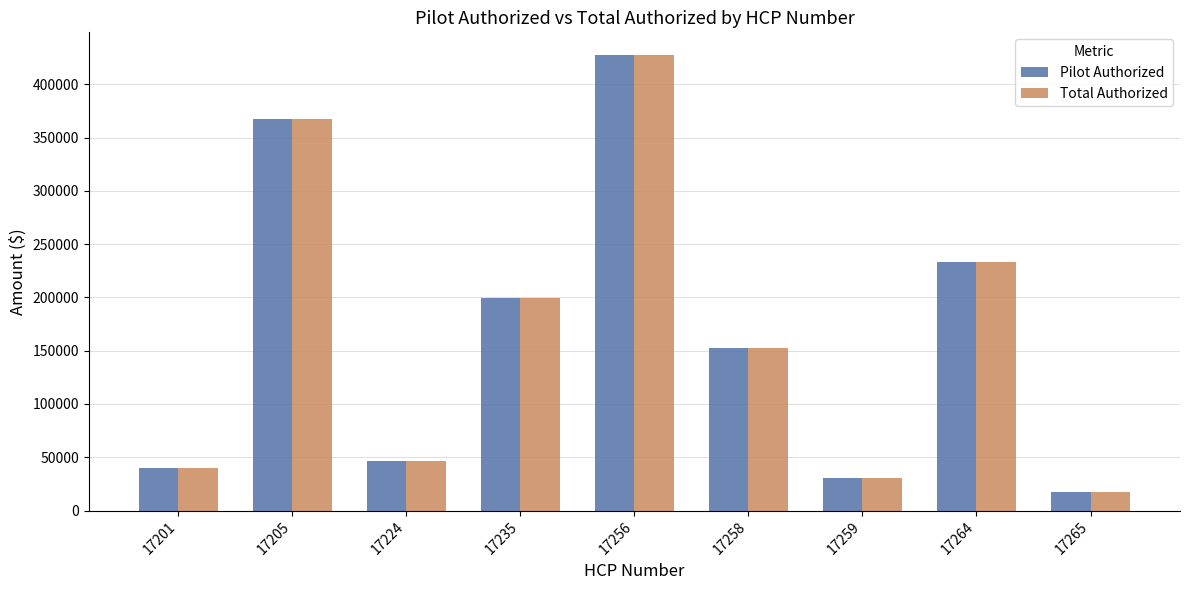

At which category is the sum across all series the highest?

17256